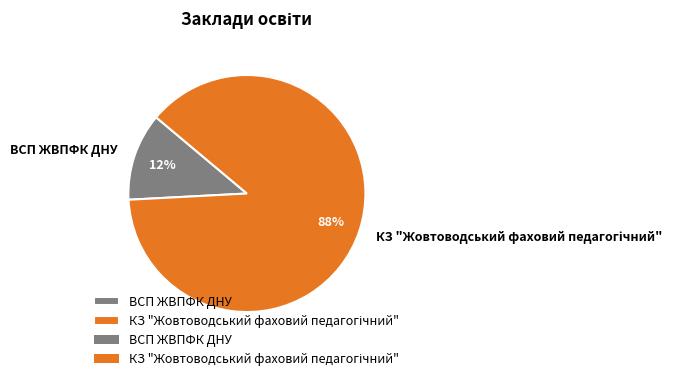

To the nearest percent, what percentage of the pie is ВСП ЖВПФК ДНУ?

12%